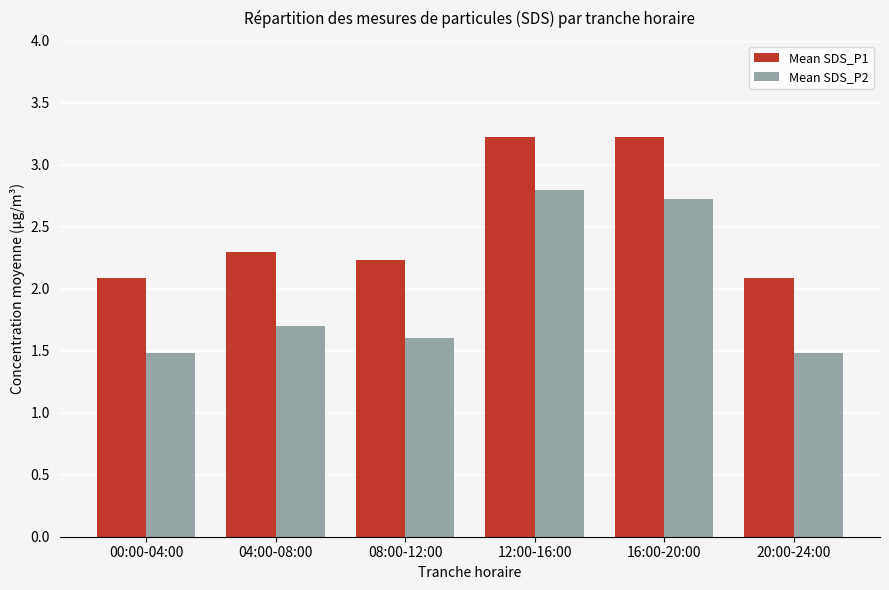

What is the total value across all series at 04:00-08:00?

4.0